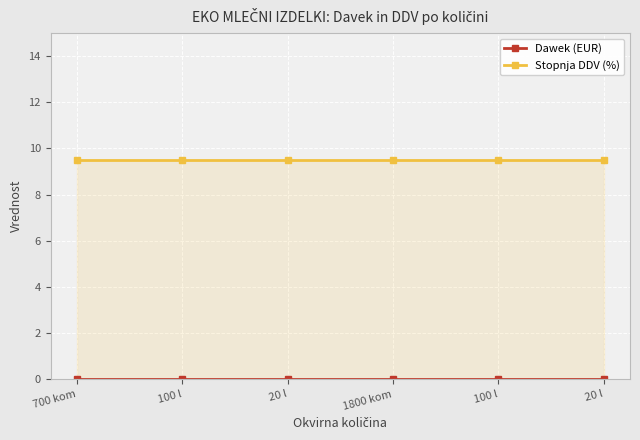

What are all the series names shown in the legend?

Dawek (EUR), Stopnja DDV (%)